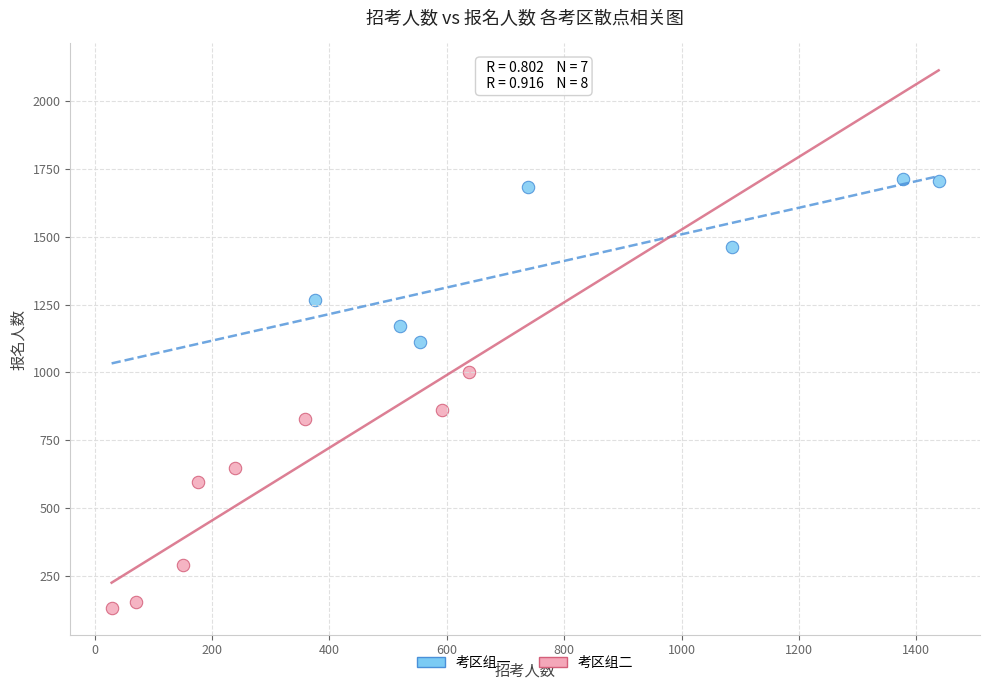

Which series reaches the minimum Y coordinate?

考区组二